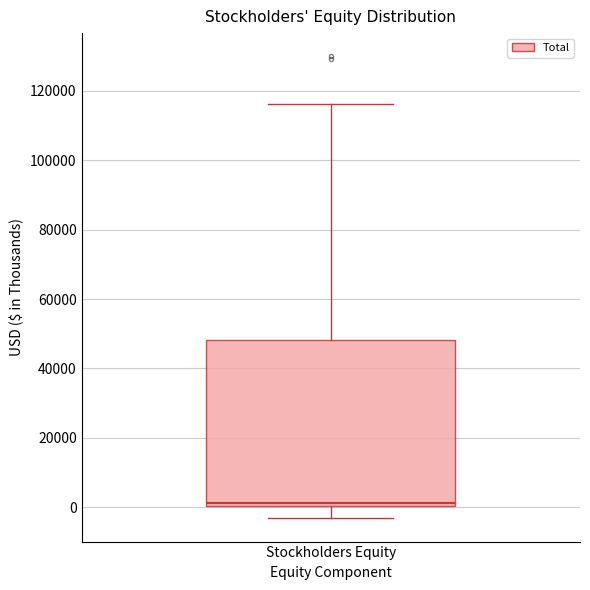

Read this box plot against the y-axis: the position of the median line, the range covered by the box, and the ends of both whiskers. The values are not printed on the chart, so give them approximately, as read against the axis.

median 2000, box 0 to 48000, whiskers -4000 to 116000